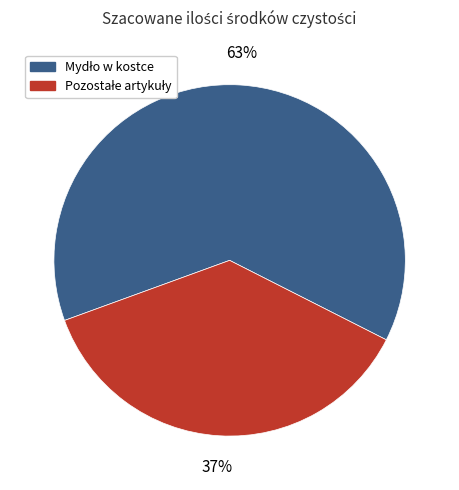

Count the number of slices in the pie.

2